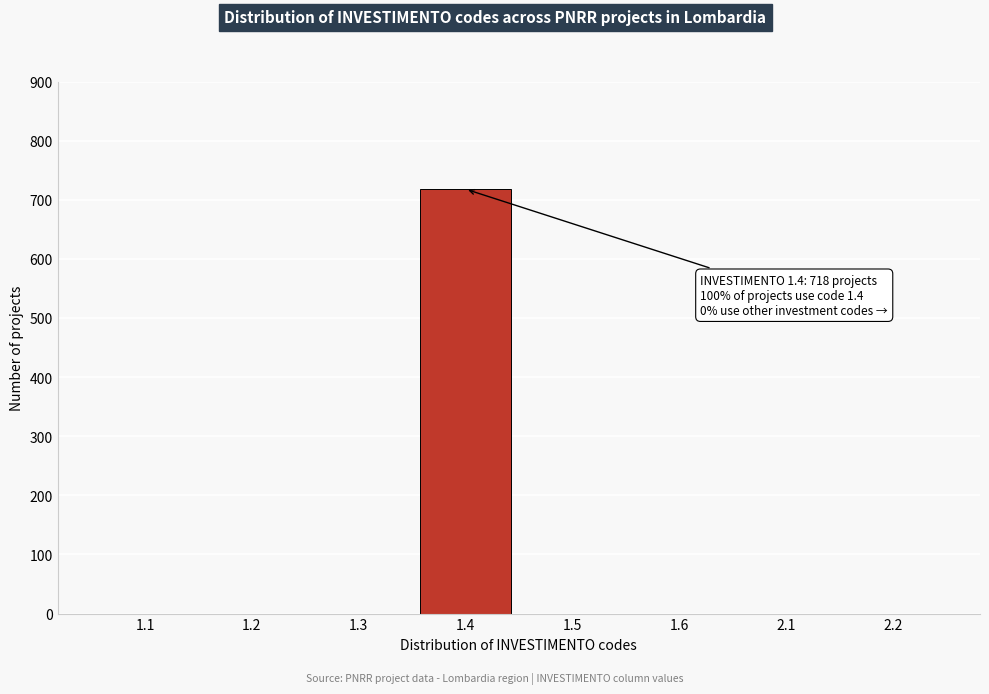

Reading left to right, list all the values displayed in this chart.

1.1=0	1.2=0	1.3=0	1.4=718	1.5=0	1.6=0	2.1=0	2.2=0